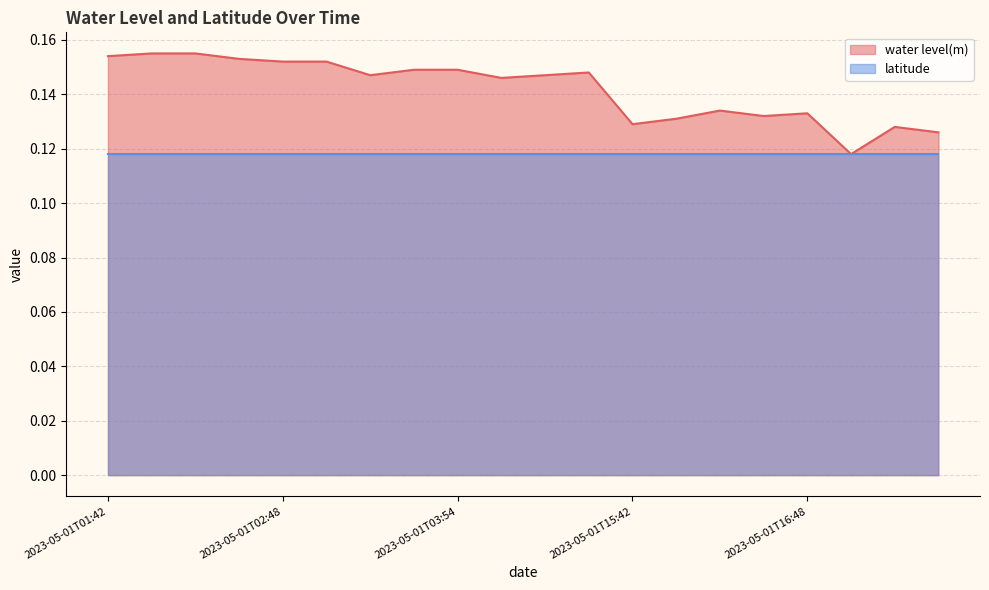

List the labels in order of value, largest first.

2023-05-01T01:48, 2023-05-01T01:54, 2023-05-01T01:42, 2023-05-01T02:42, 2023-05-01T02:48, 2023-05-01T02:54, 2023-05-01T03:48, 2023-05-01T03:54, 2023-05-01T05:54, 2023-05-01T03:42, 2023-05-01T05:48, 2023-05-01T05:42, 2023-05-01T15:54, 2023-05-01T16:48, 2023-05-01T16:42, 2023-05-01T15:48, 2023-05-01T15:42, 2023-05-01T17:42, 2023-05-01T17:48, 2023-05-01T16:54